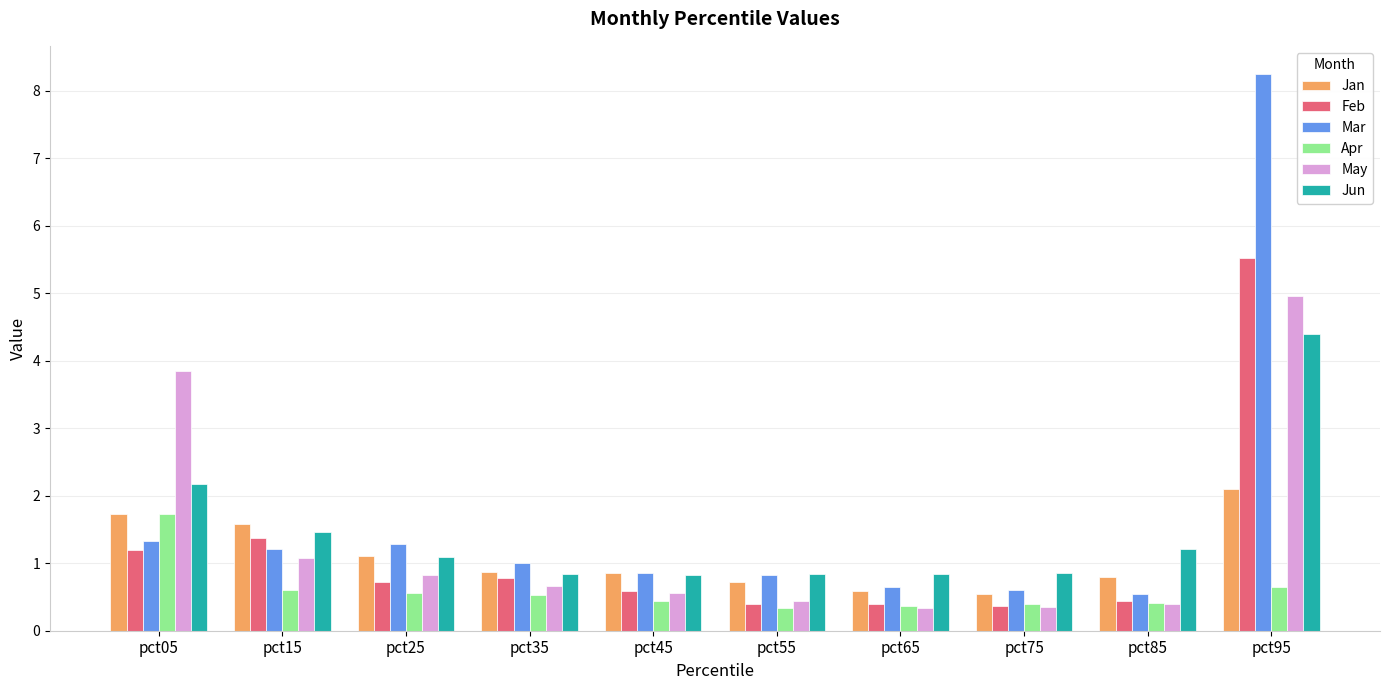

What is the average value of the Feb series?

1.2